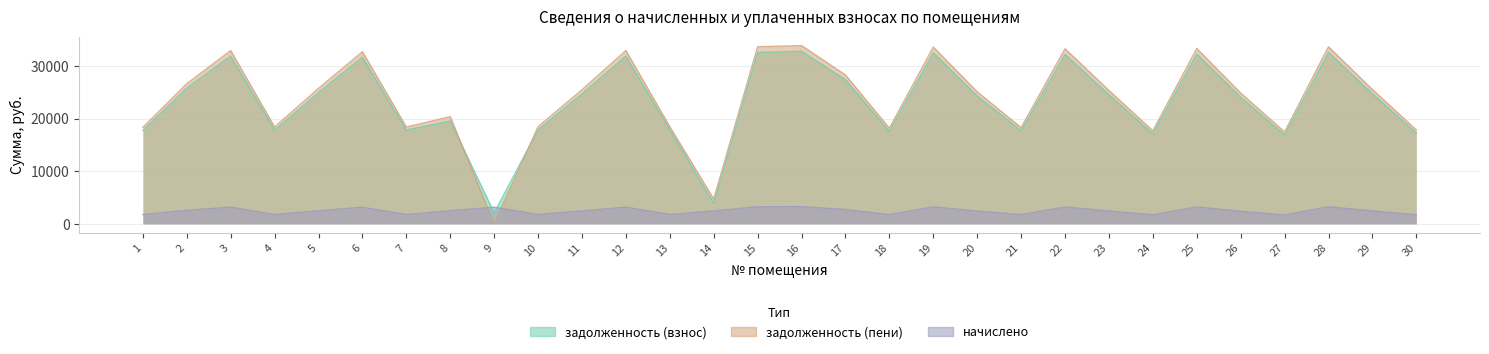

Reading left to right, what are all the values shown in this chart?

задолженность (взнос): 1=17756.8	2=25779.4	3=31876.4	4=17810.2	5=24923.5	6=31662.6	7=17810.2	8=19537.8	9=2106.0	10=17863.7	11=24672.2	12=31876.4	13=17863.7	14=3899.0	15=32571.9	16=32785.7	17=27383.9	18=17596.4	19=32518.2	20=24281.8	21=17703.2	22=32197.4	23=24549.3	24=17114.9	25=32250.8	26=24067.8	27=16900.9	28=32571.9	29=24709.7	30=17275.3
задолженность (пени): 1=18346.4	2=26635.4	3=32934.9	4=18401.6	5=25751.1	6=32714.0	7=18401.6	8=20368.9	9=0.0	10=18456.9	11=25491.5	12=32934.9	13=18456.9	14=4717.7	15=33653.5	16=33874.4	17=28293.2	18=18180.7	19=33598.0	20=25088.1	21=18291.0	22=33266.6	23=25364.5	24=17683.2	25=33321.8	26=24867.0	27=17462.1	28=33653.5	29=25530.2	30=17849.0
начислено: 1=1768.9	2=2568.1	3=3175.5	4=1774.3	5=2482.8	6=3154.1	7=1774.3	8=2493.5	9=3159.5	10=1779.6	11=2457.8	12=3175.5	13=1779.6	14=2456.2	15=3244.8	16=3266.1	17=2727.9	18=1752.9	19=3239.5	20=2418.9	21=1763.5	22=3207.4	23=2445.6	24=1705.0	25=3212.8	26=2397.6	27=1683.6	28=3244.8	29=2461.5	30=1721.0